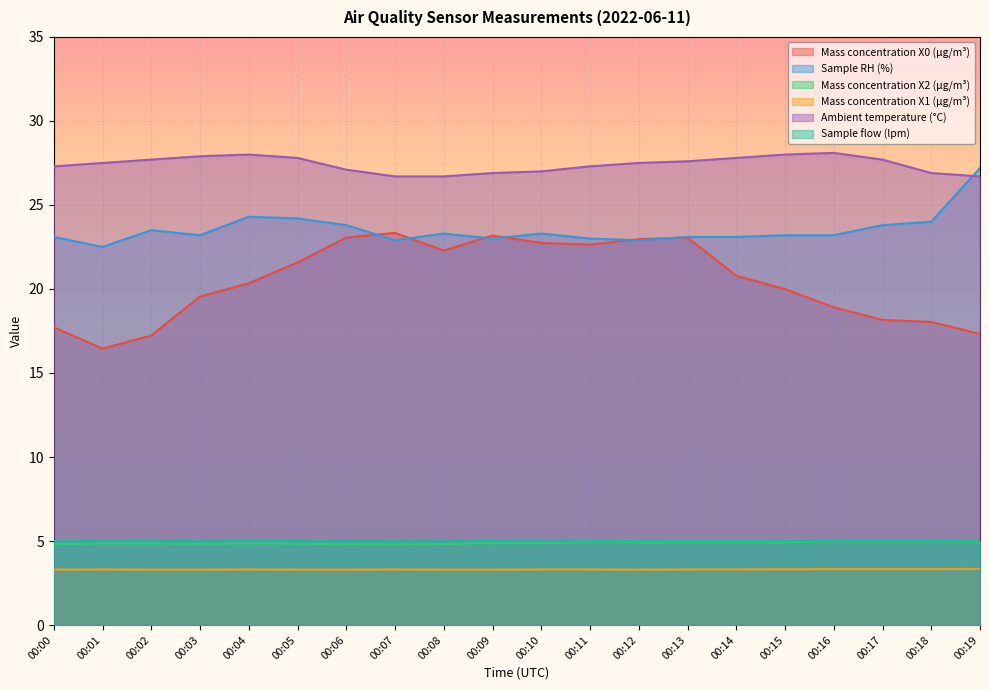

Which series has the largest range (max minus min)?

Mass concentration X0 (μg/m³)